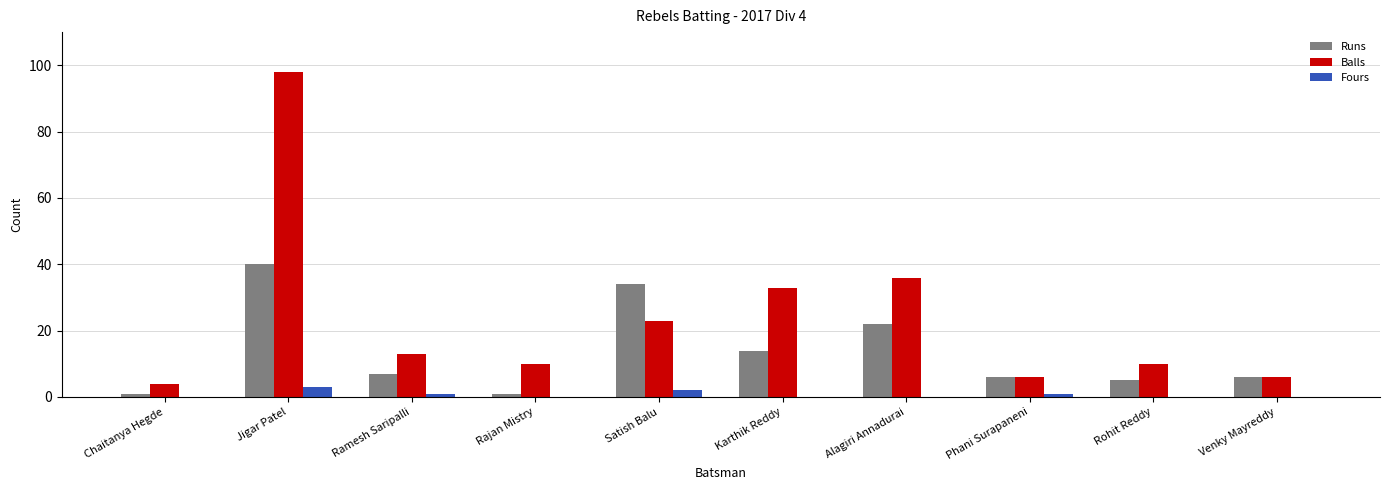

Reading right to left, what are all the values shown in this chart?

Runs: 6	5	6	22	14	34	1	7	40	1
Balls: 6	10	6	36	33	23	10	13	98	4
Fours: 0	0	1	0	0	2	0	1	3	0